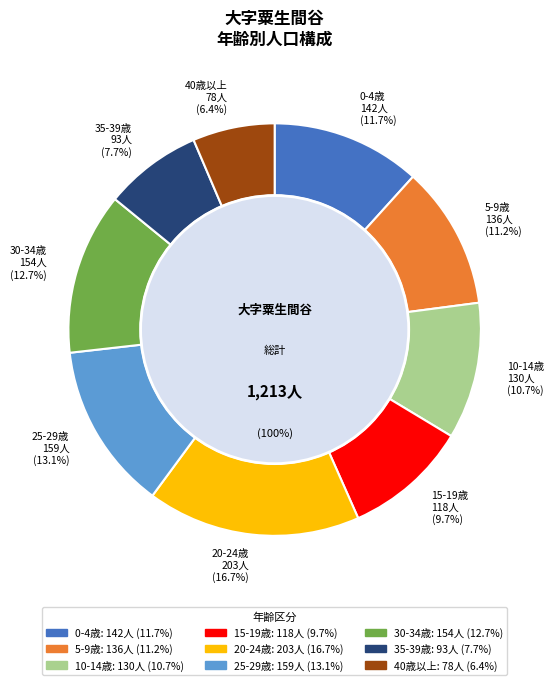

Is 1 the majority of the pie?

Yes